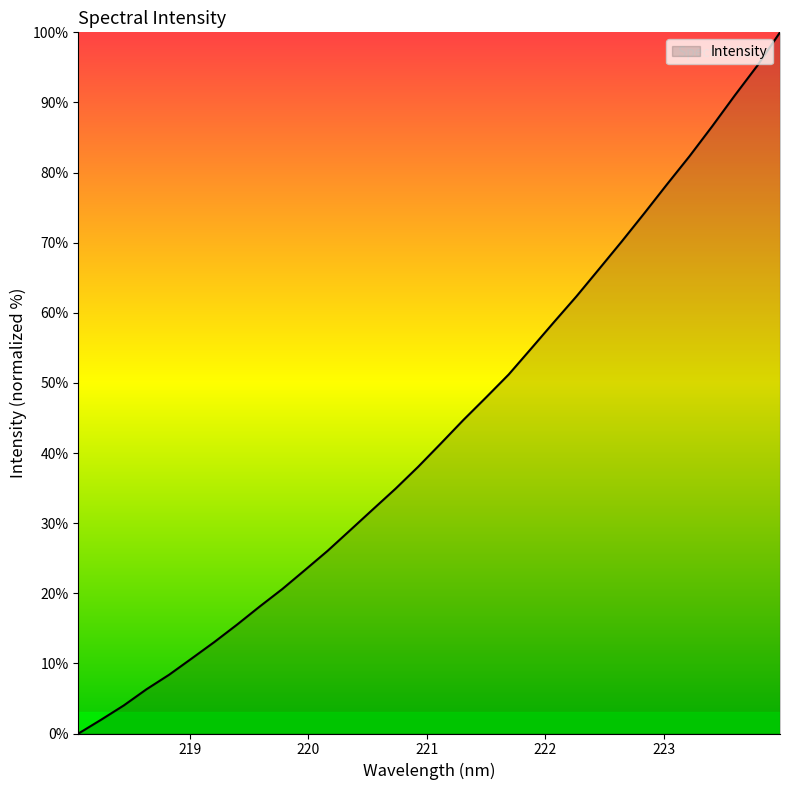

What is the difference between the second highest and second lowest values?

93.3